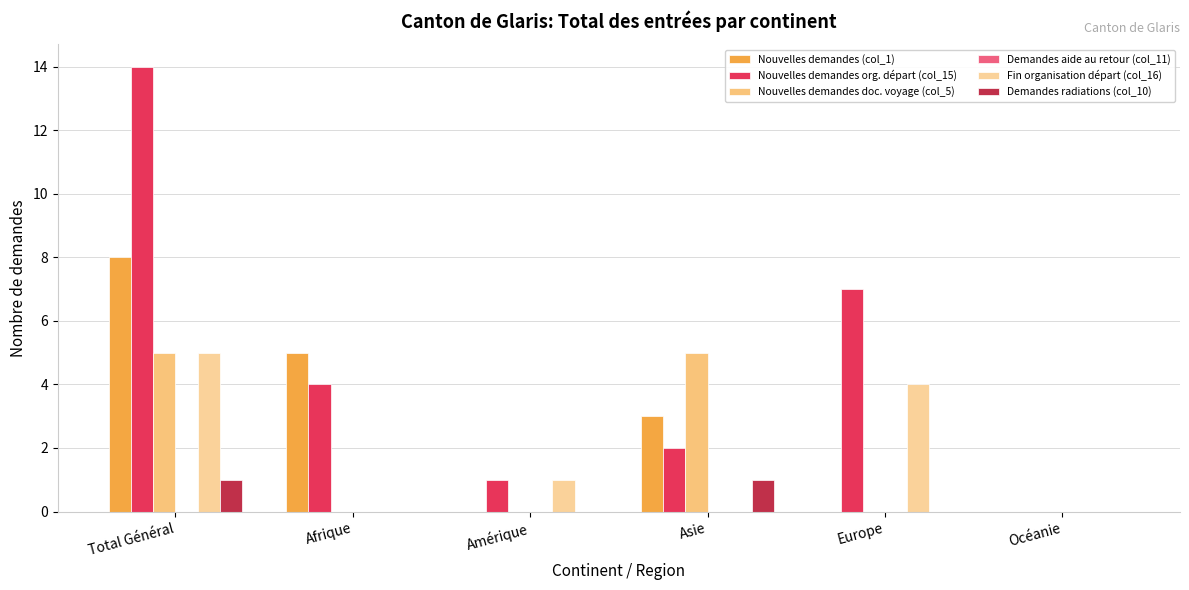

How many values in Nouvelles demandes org. départ (col_15) are above zero?

5